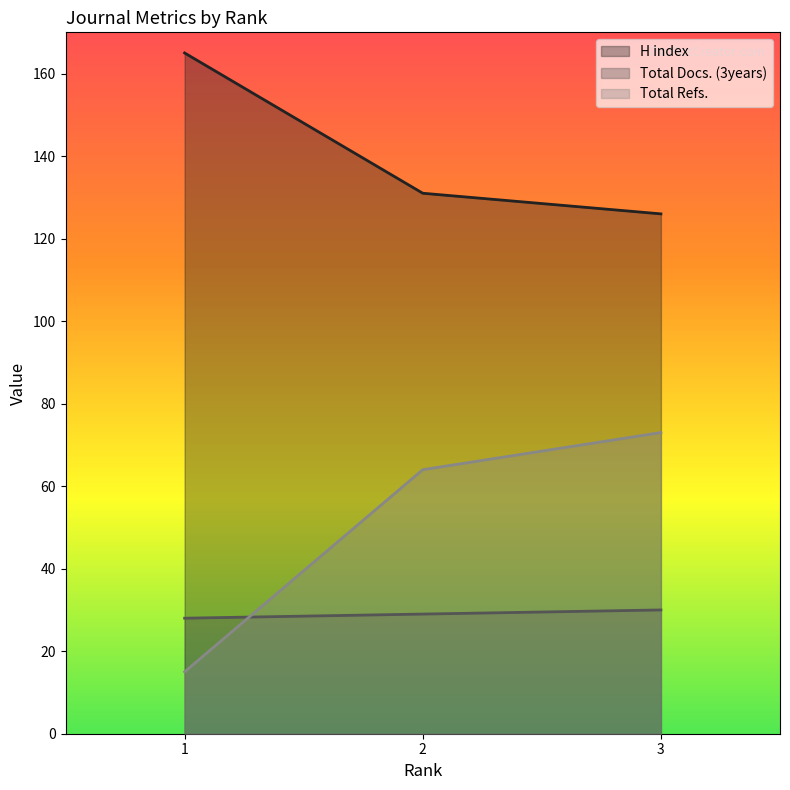

List the labels in order of H index value, smallest first.

3, 2, 1